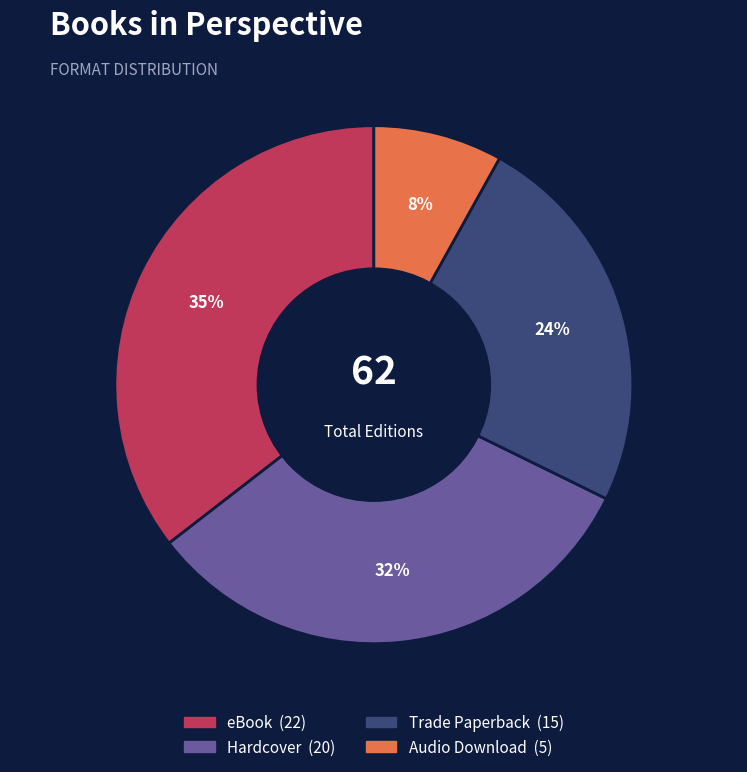

Is the sum of eBook and Audio Download greater than half?

No